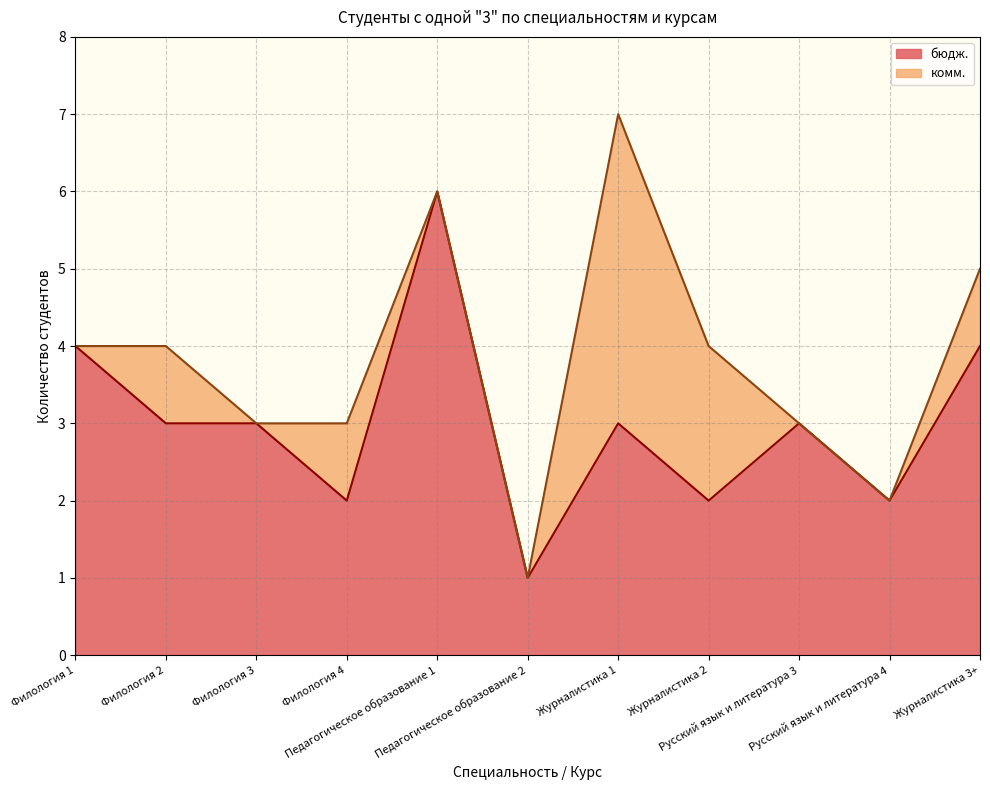

Does the chart display data point markers on the line(s)?

No